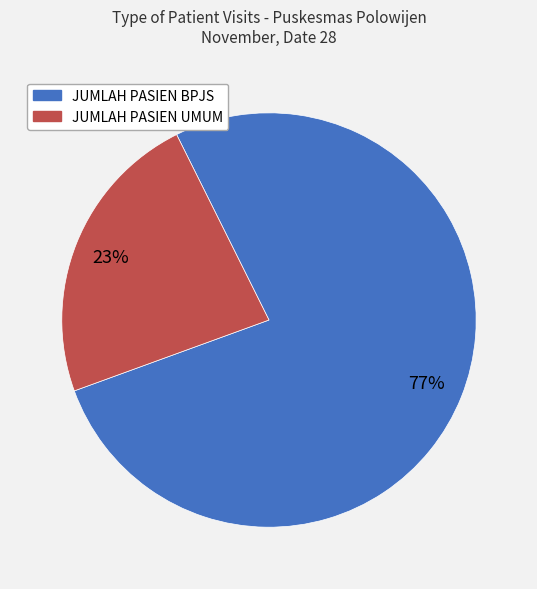

Count the number of slices in the pie.

2